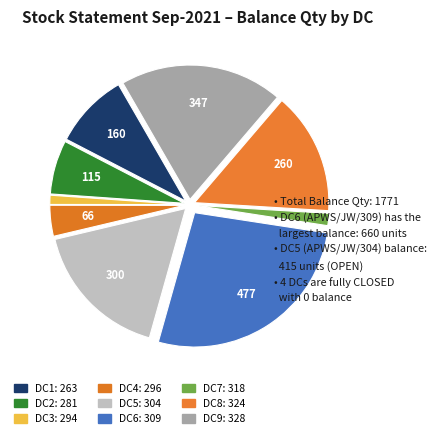

How many segments does this pie chart have?

9